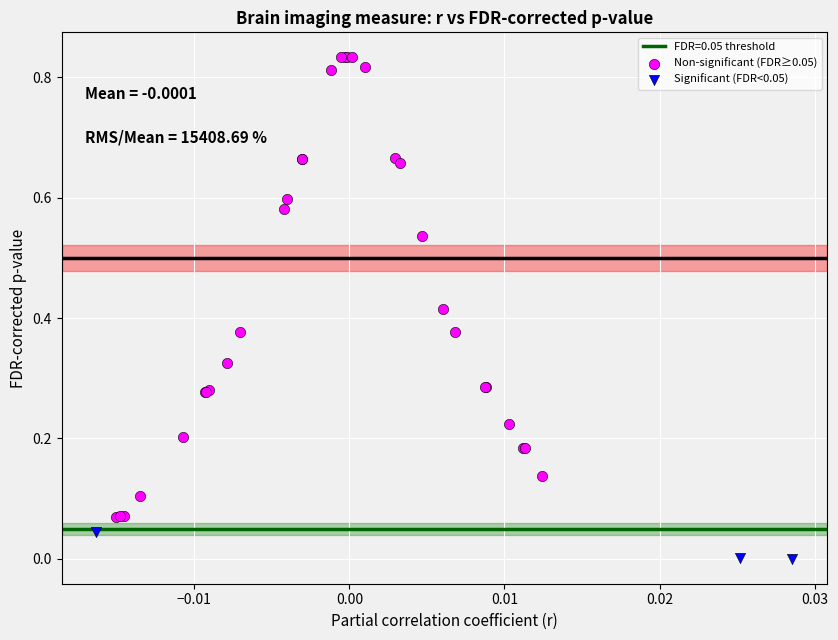

Which series has the widest spread of Y values?

Non-significant (FDR≥0.05)